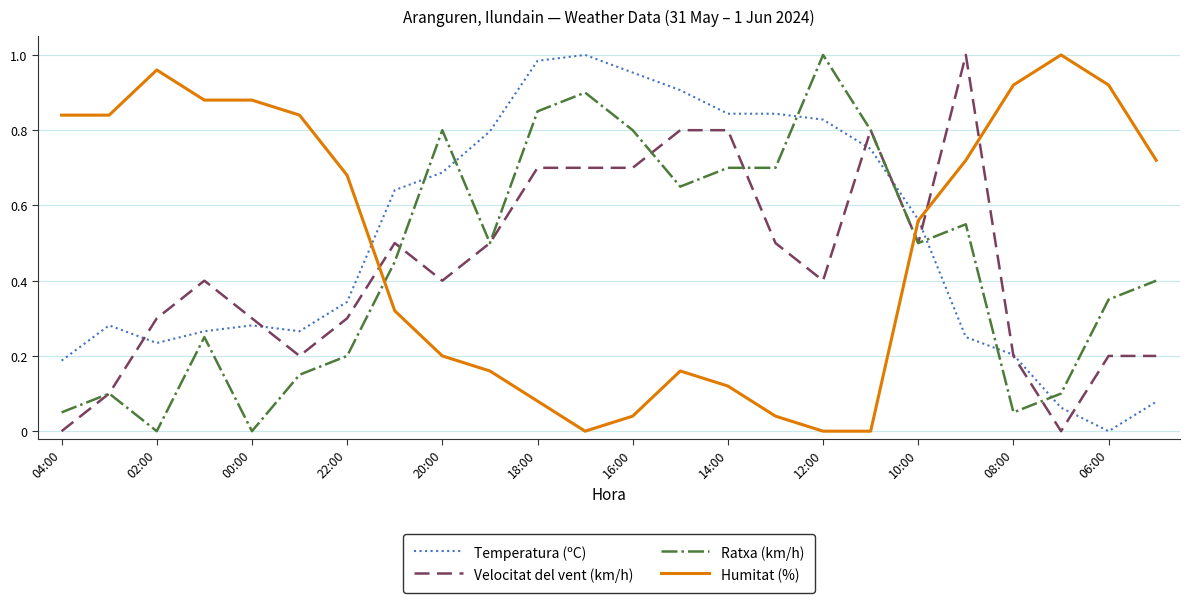

How many times do Velocitat del vent (km/h) and Humitat (%) cross each other?

4